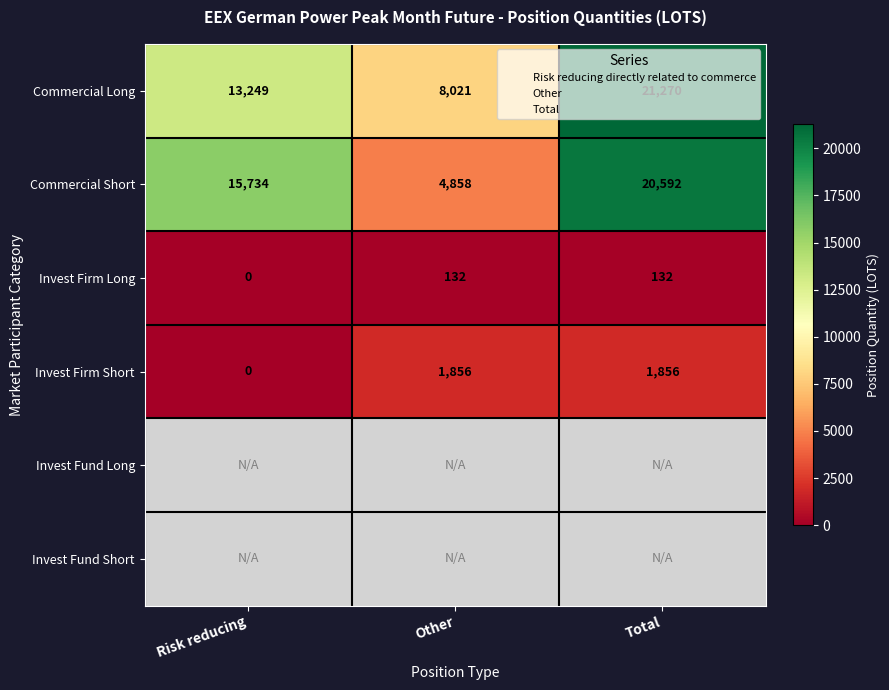

True or false: Invest Firm Long has a value of 132.0 at Total.

True